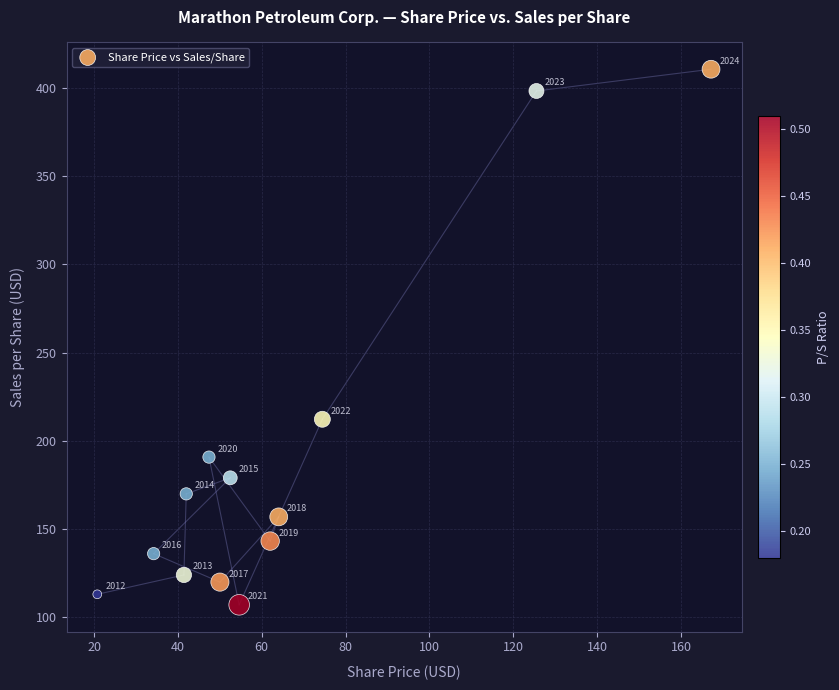

What is the range of Y values (max minus min)?

303.5